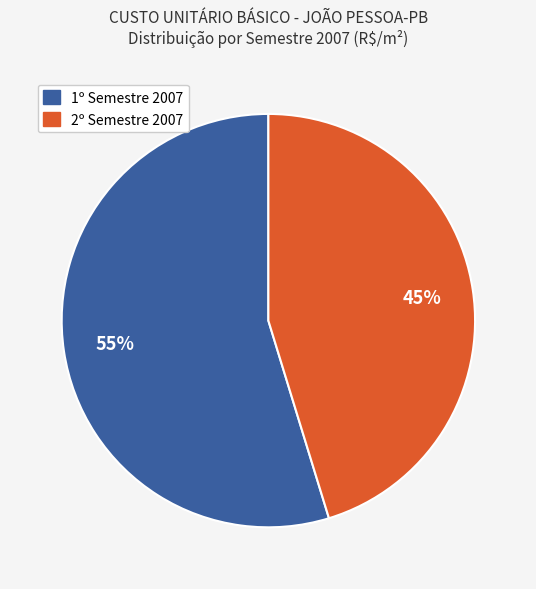

Is there a majority slice in this chart?

Yes